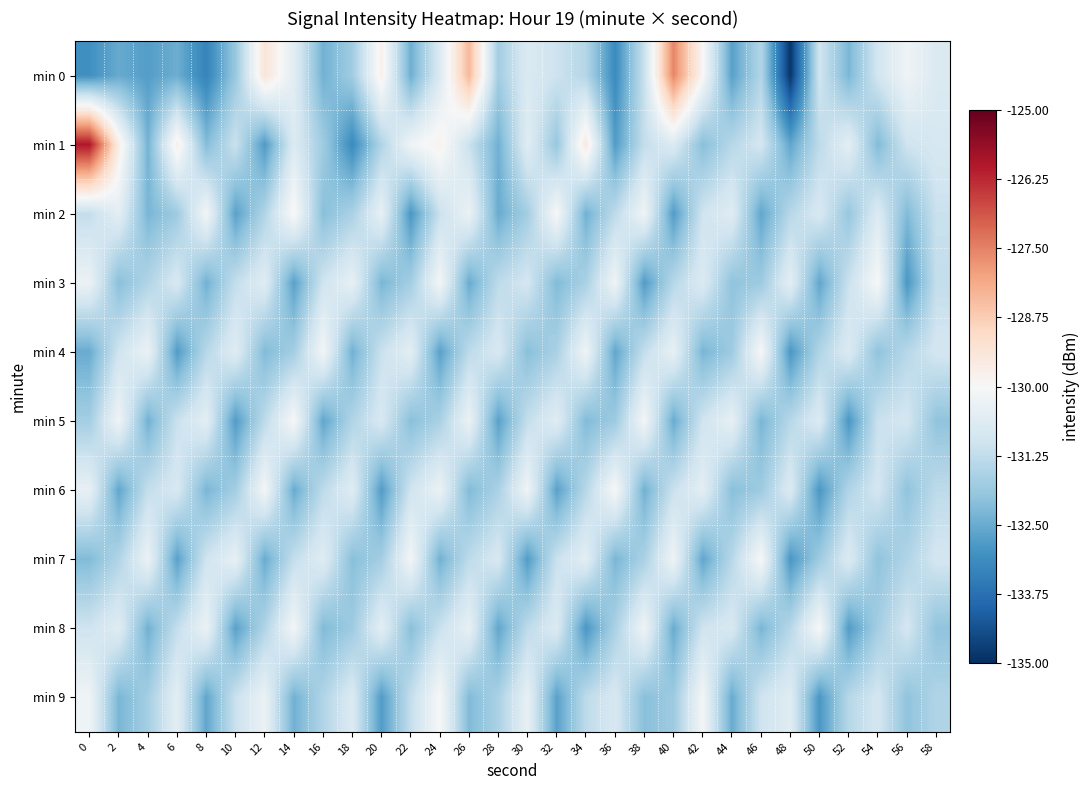

What is the greatest value displayed?

-126.0